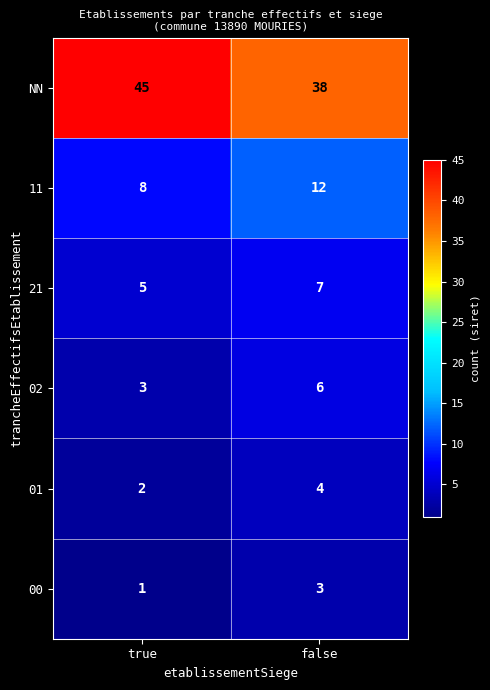

At which label is NN closest to 41?

false